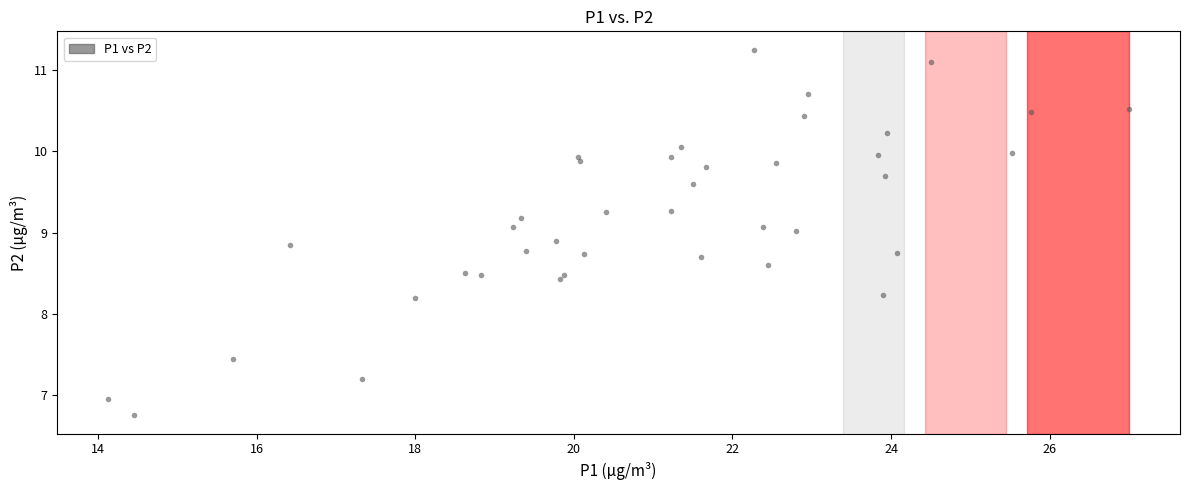

What is the range of Y values (max minus min)?

4.5